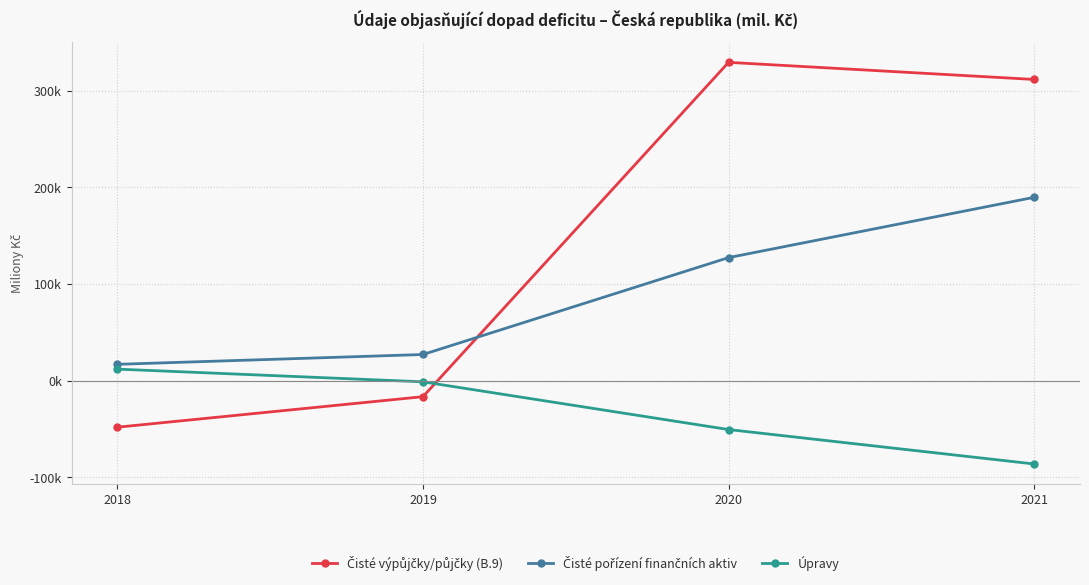

Which category has the lowest value in the Úpravy series?

2021